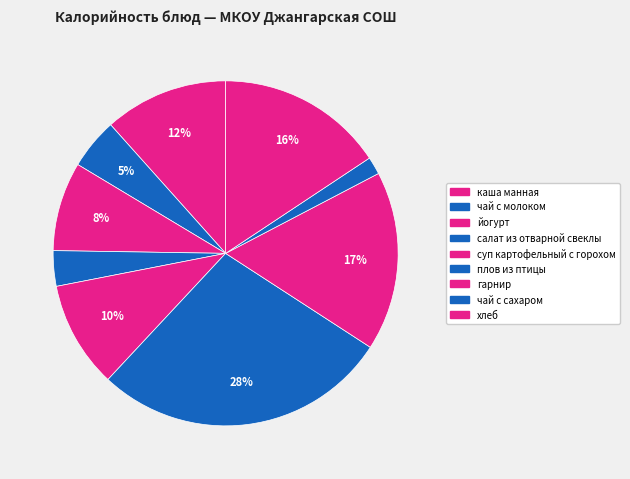

What is the smallest slice in the pie chart?

чай с сахаром